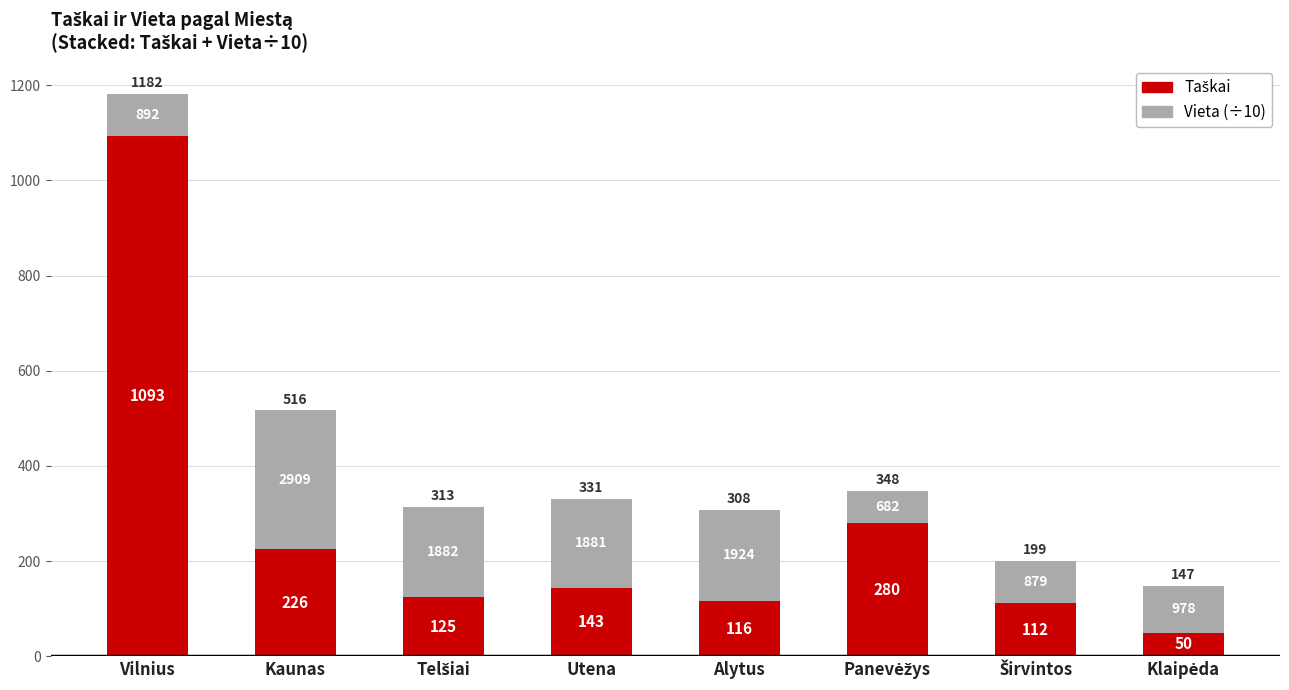

At which label is Taškai closest to 571?

Panevėžys